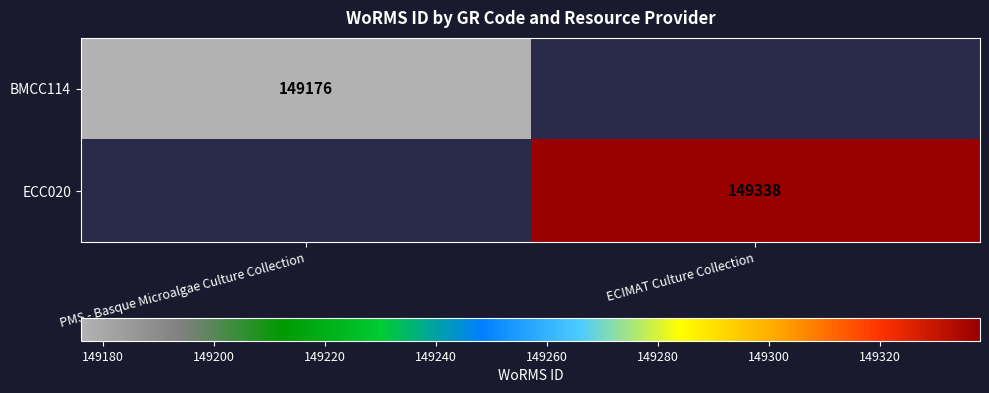

The value of ECC020 at ECIMAT Culture Collection is 80716. True or false?

False